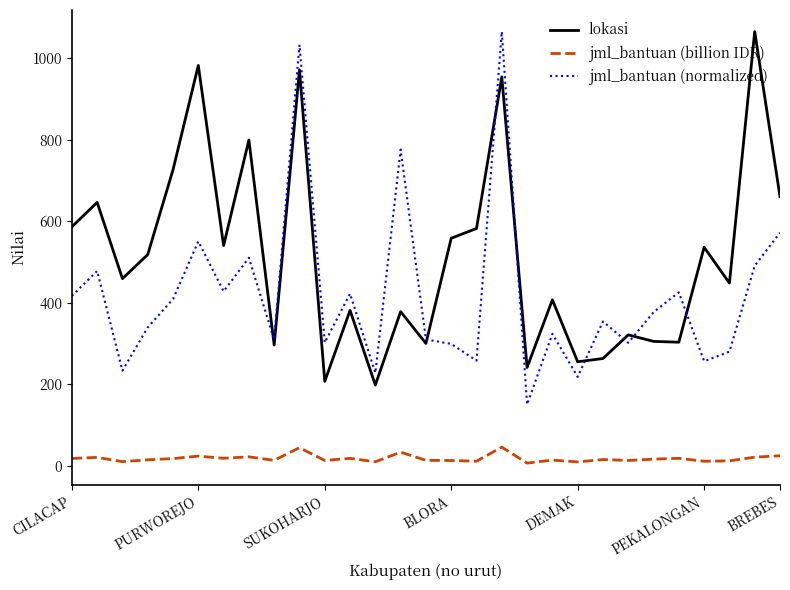

What are all the series names shown in the legend?

lokasi, jml_bantuan (billion IDR), jml_bantuan (normalized)